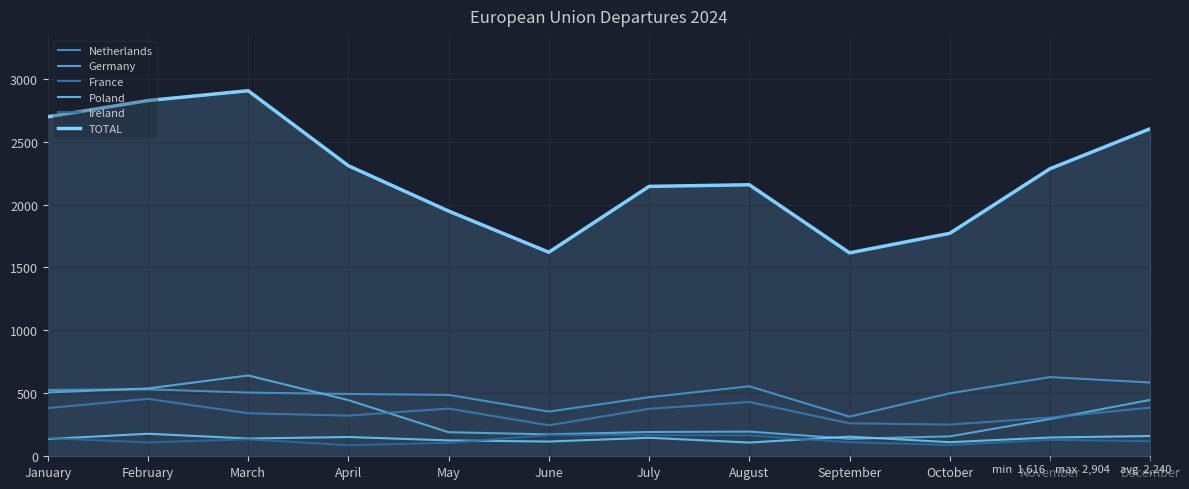

Where does the Ireland series first go above 131?

January